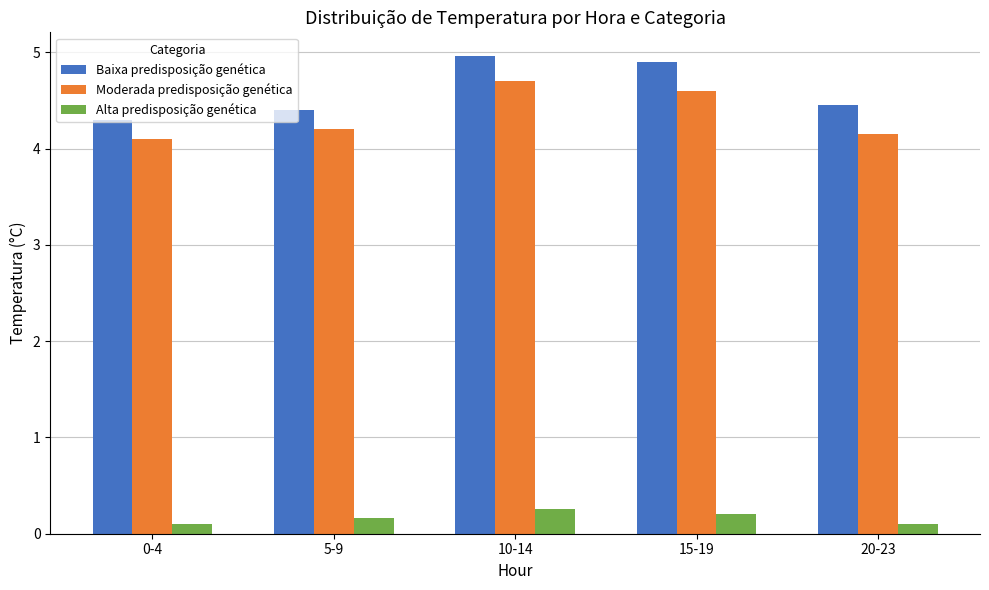

Reading left to right, extract all data points from this chart.

Baixa predisposição genética: 4.3	4.4	5.0	4.9	4.5
Moderada predisposição genética: 4.1	4.2	4.7	4.6	4.2
Alta predisposição genética: 0.1	0.2	0.3	0.2	0.1